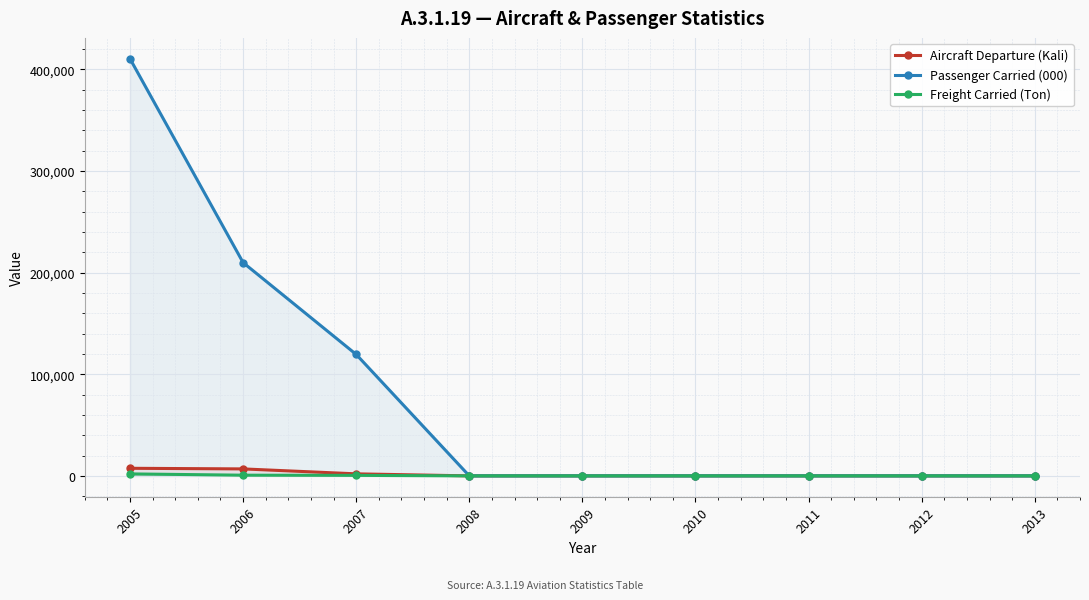

True or false: Freight Carried (Ton) has more than 2 interior local peaks.

False